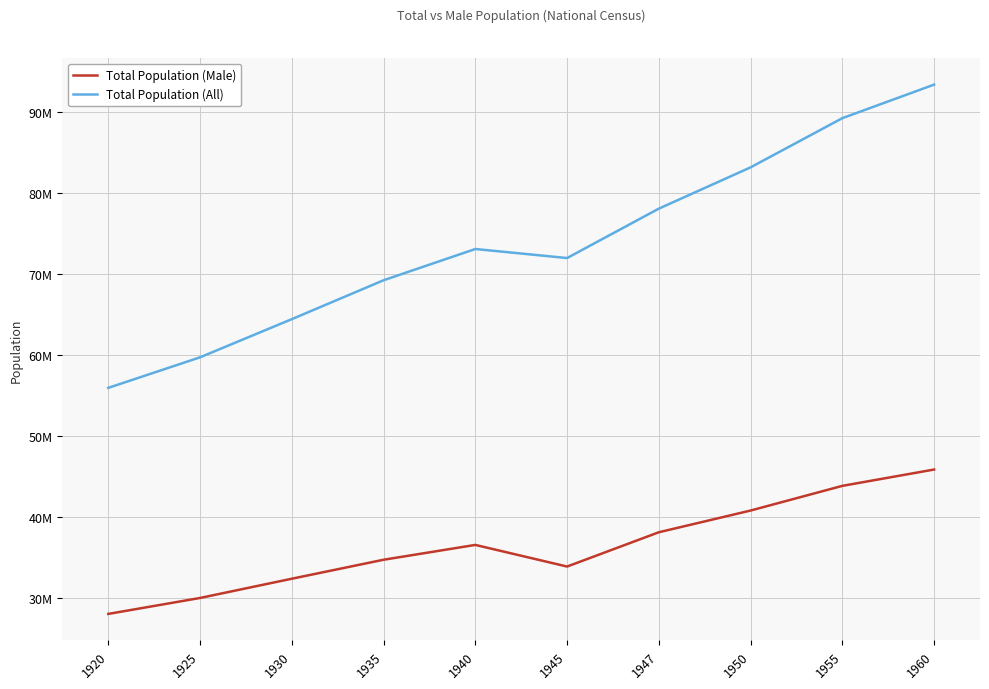

The value of Total Population (All) at 1950 is 83199637. True or false?

True